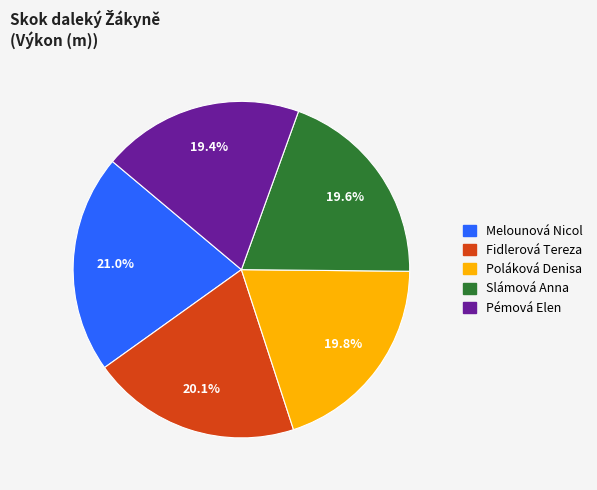

The Fidlerová Tereza slice represents 27% of the pie. True or false?

False